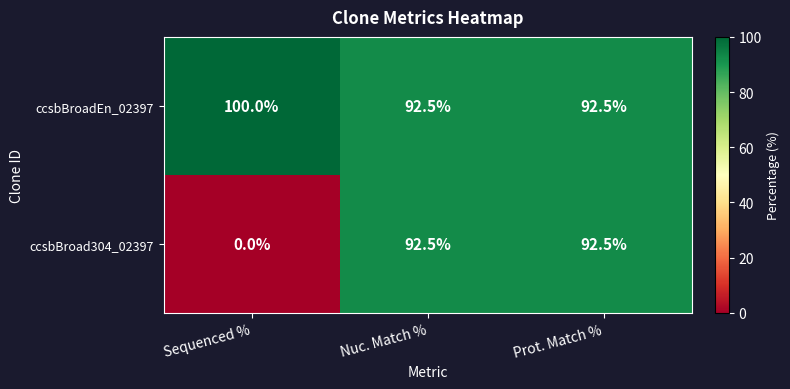

The ccsbBroad304_02397 series shows 149.9 at Nuc. Match %. True or false?

False